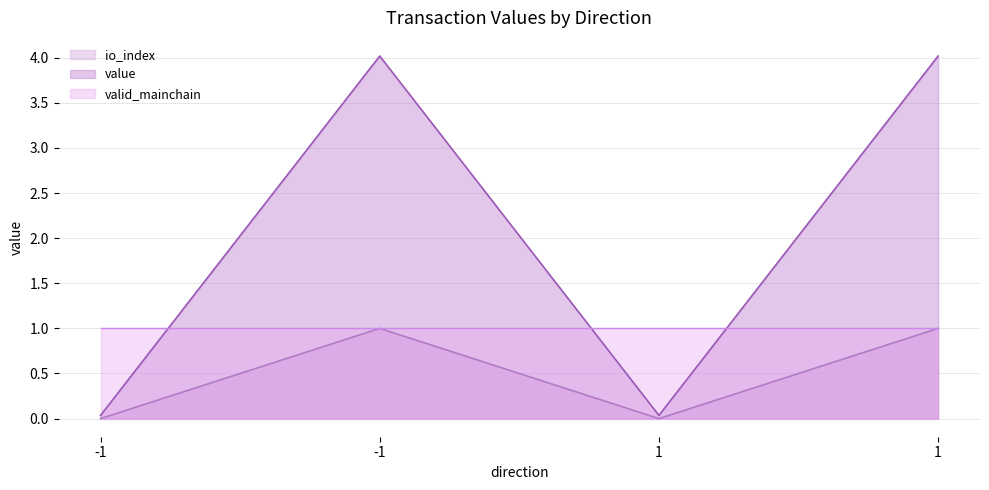

What is the sum of the value values at 1 and -1?

1.0